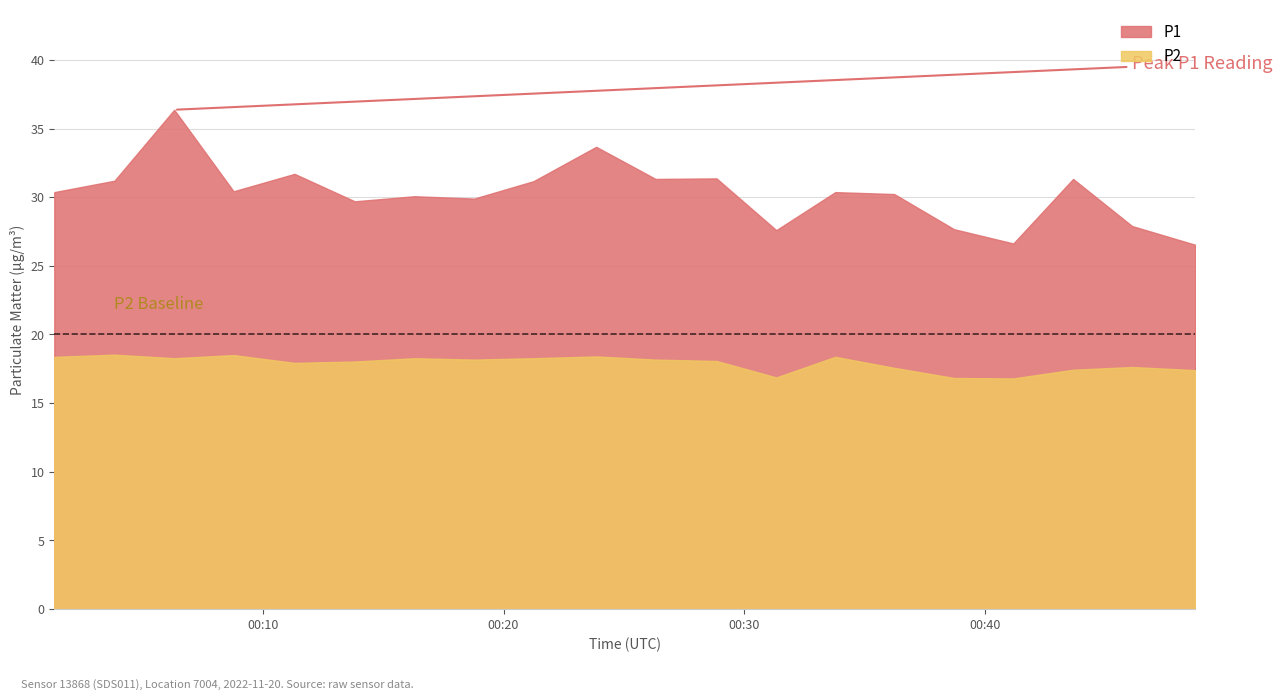

What is the sum of the P2 values at 08:00 and 16:00?

35.6